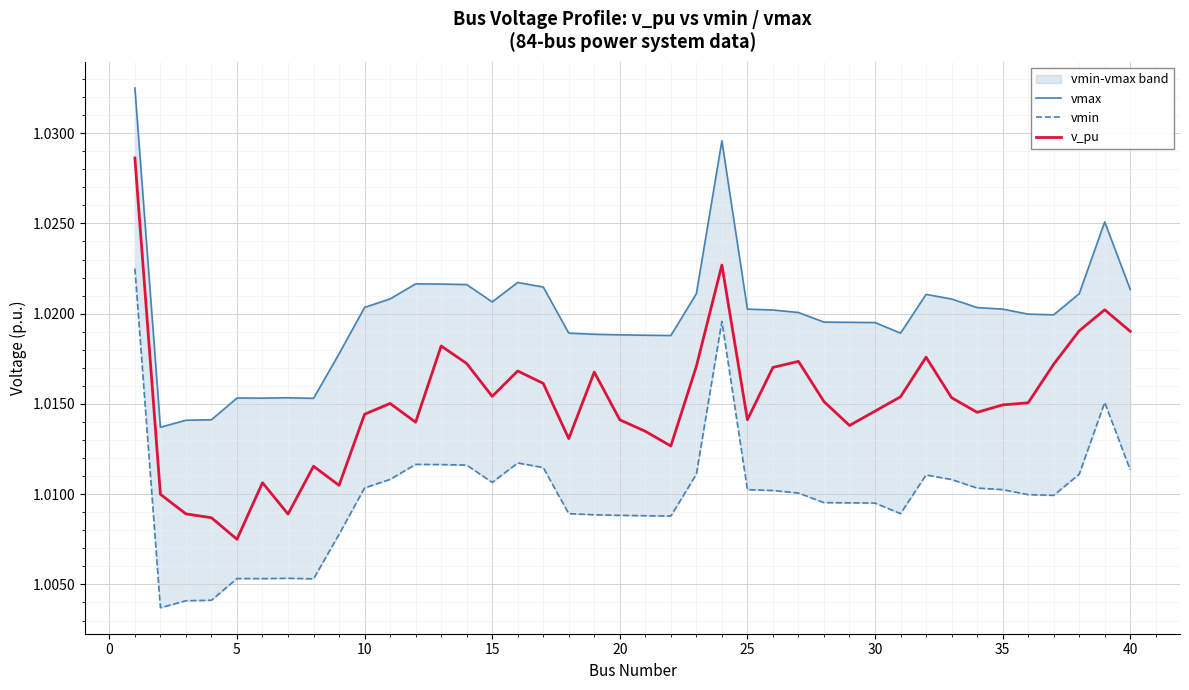

The v_pu series shows 1.7 at 35. True or false?

False